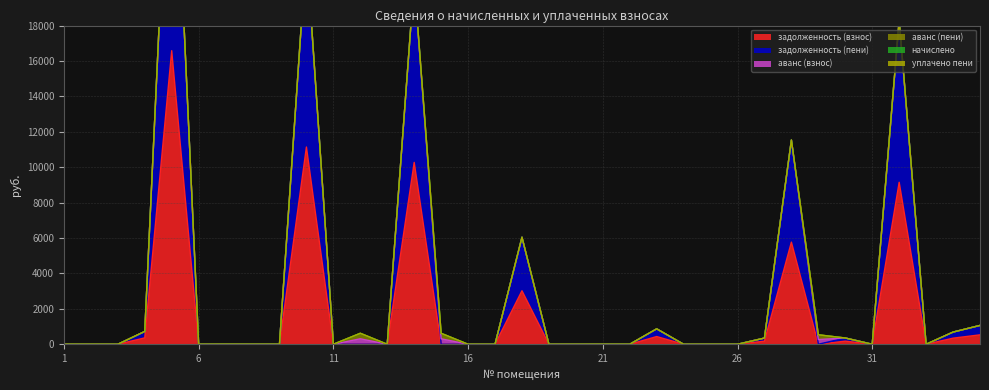

True or false: аванс (пени) and аванс (взнос) intersect in this chart.

False